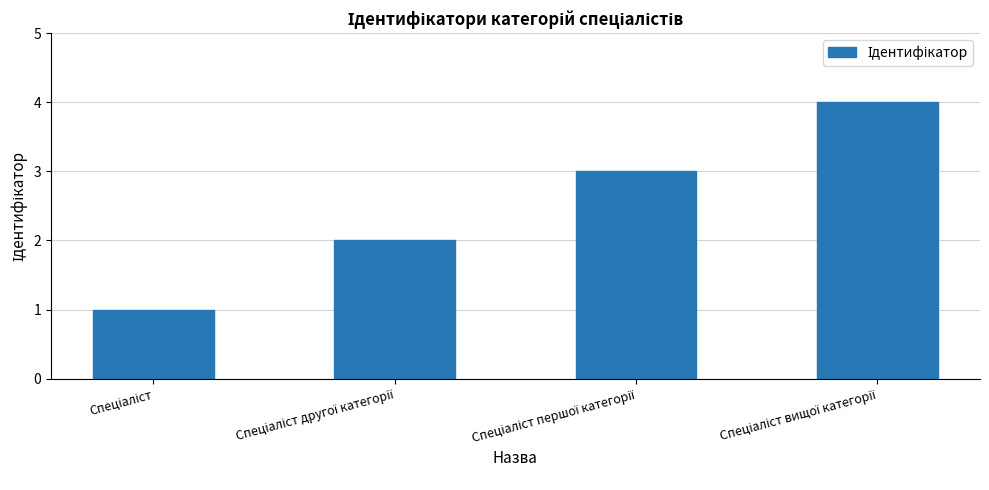

What is the maximum value shown in the chart?

4